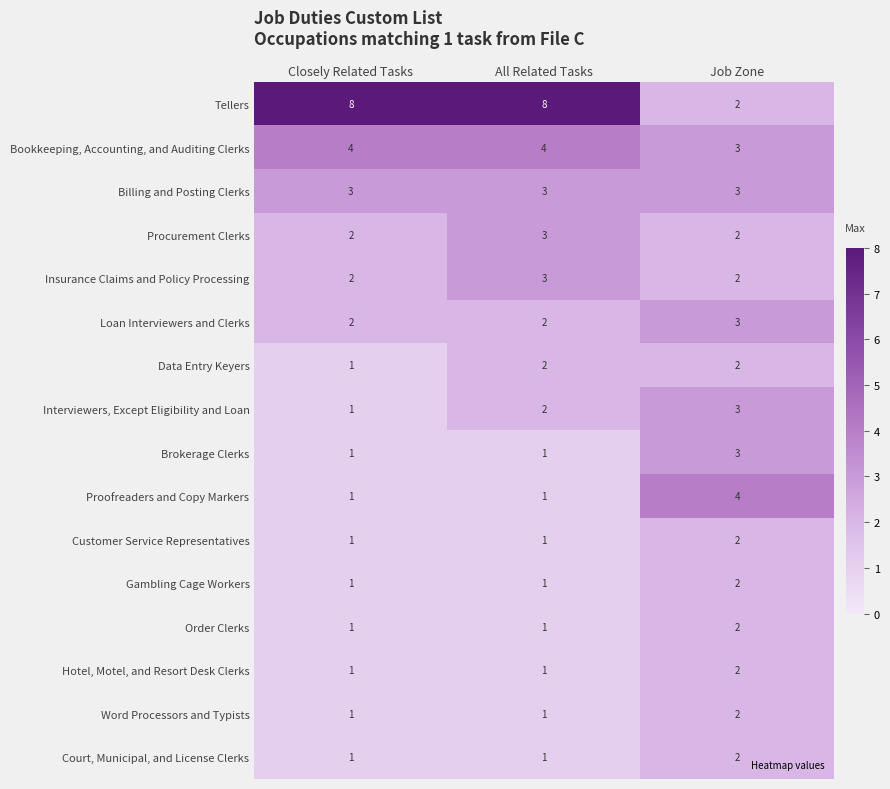

What is the sum of all Billing and Posting Clerks values?

9